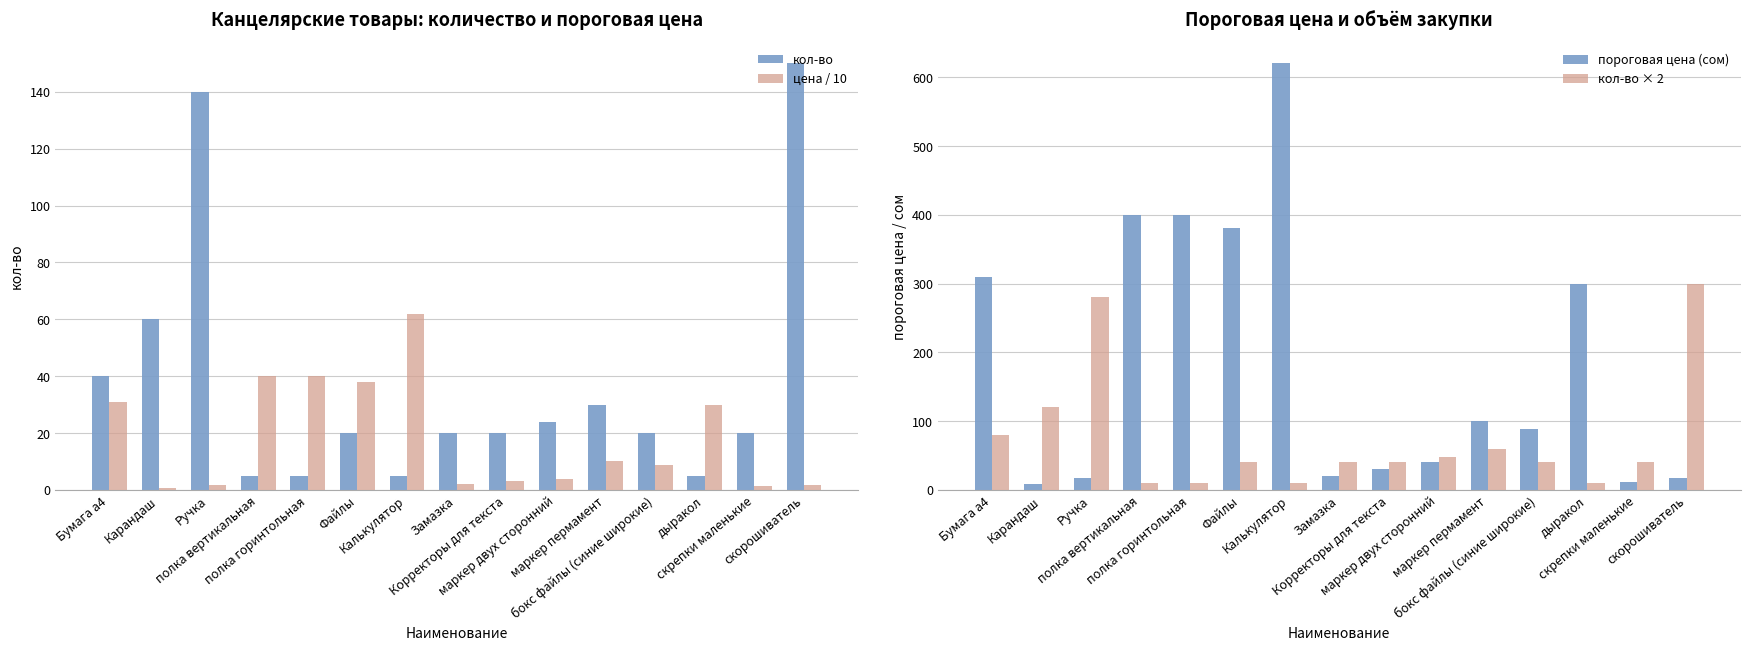

What is the label of the 5th bar from the left?

полка горинтольная